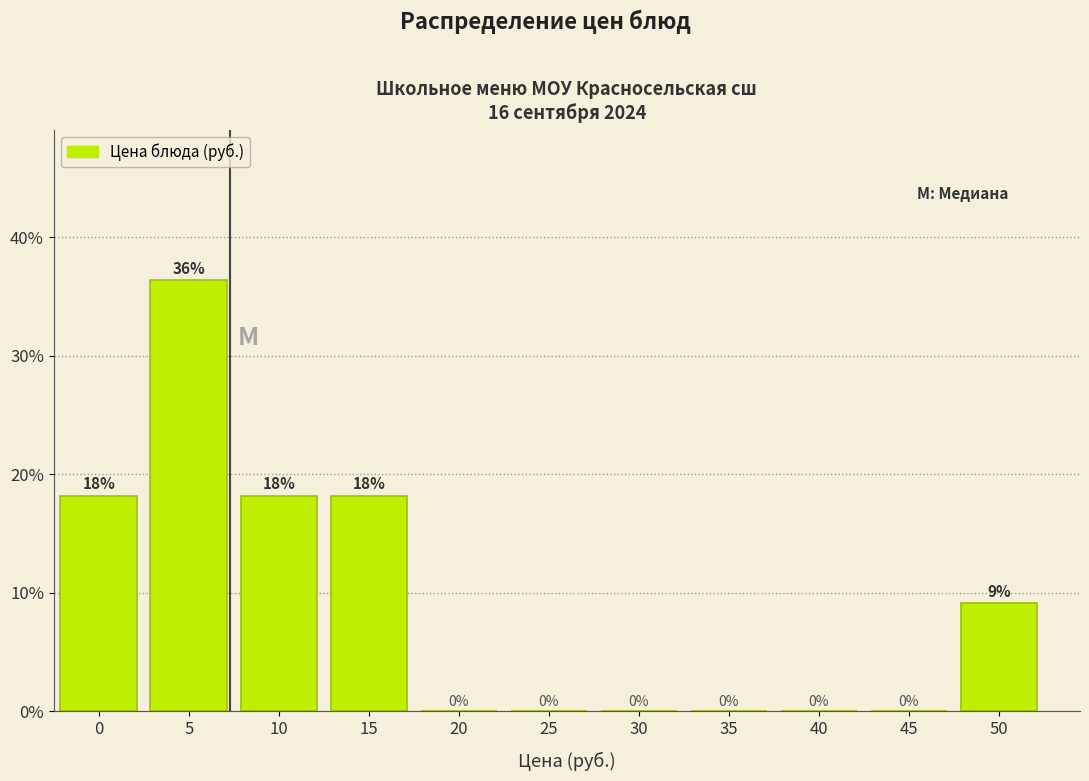

Is it true that the value at 20 is 23.7?

False